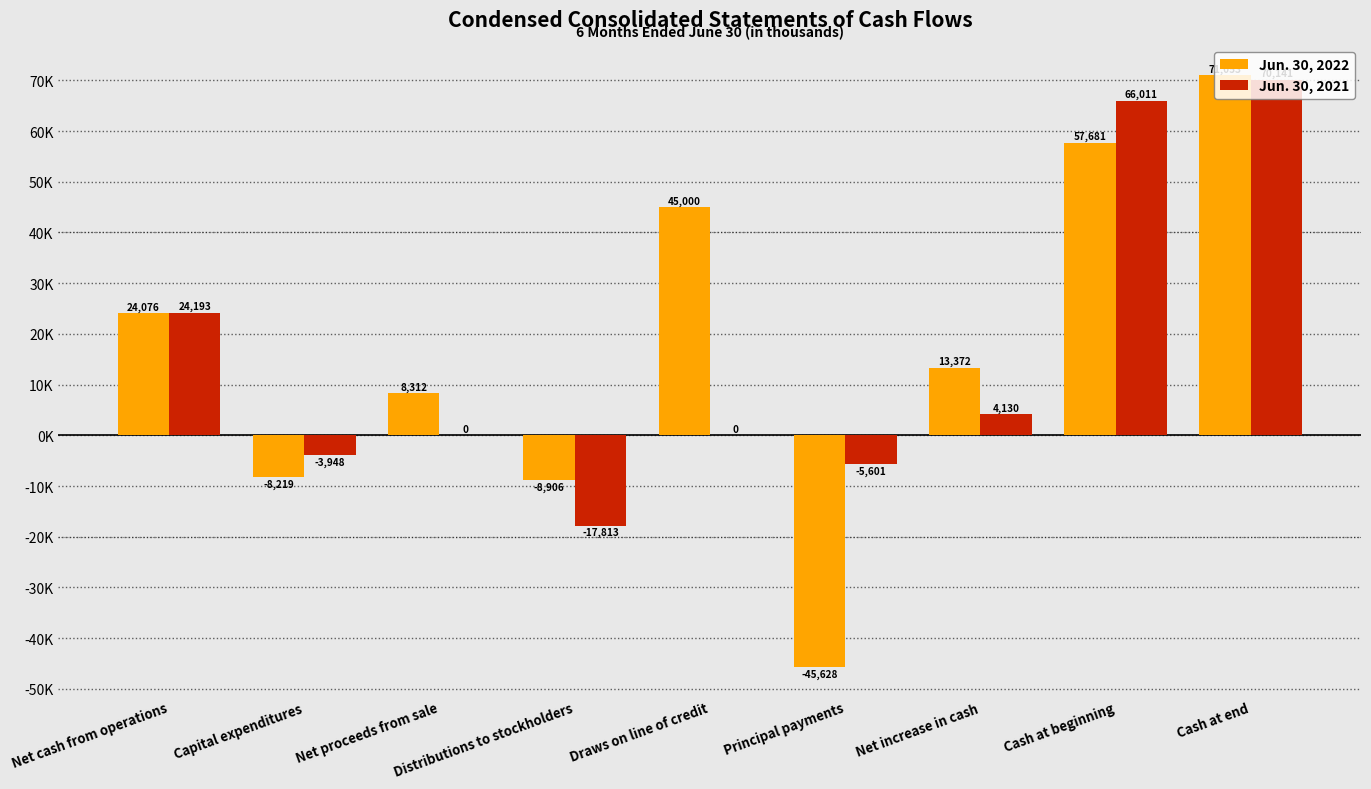

Are the bars horizontal?

No